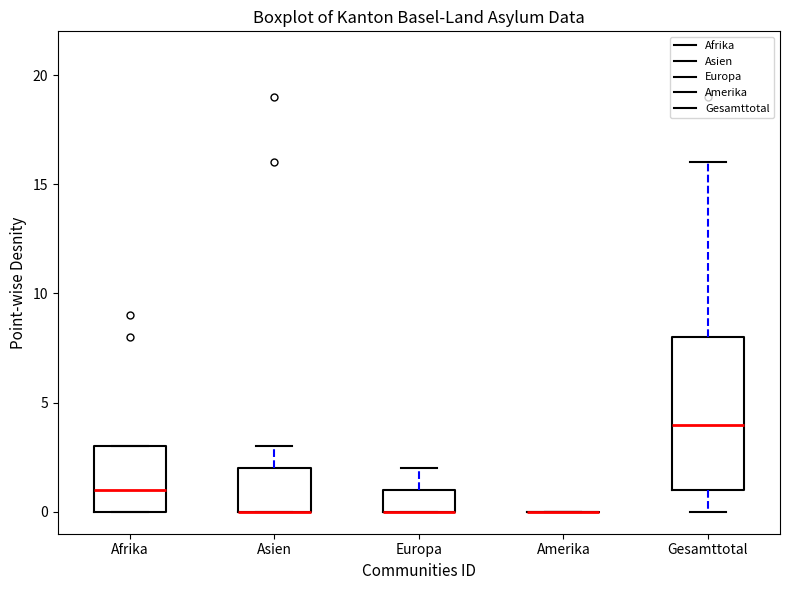

Reading left to right, read every box against the y-axis: the position of its median line, the range the box covers, and the ends of its whiskers. The values are not printed on the chart, so give them approximately, as read against the axis.

Afrika: median 1, box 0 to 3, whiskers 0 to 3
Asien: median 0 (drawn on the box's lower edge), box 0 to 2, whiskers 0 to 3
Europa: median 0 (drawn on the box's lower edge), box 0 to 1, whiskers 0 to 2
Amerika: box collapsed to a line at 0, whiskers 0 to 0
Gesamttotal: median 4, box 1 to 8, whiskers 0 to 16